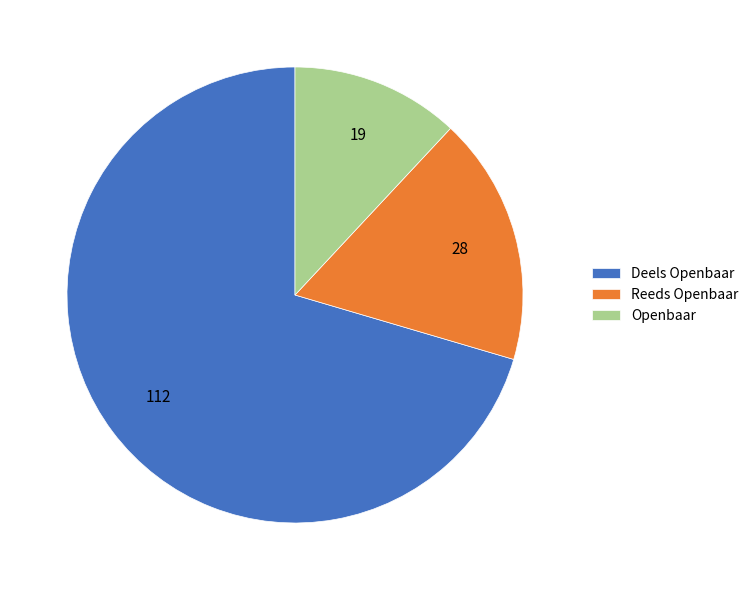

True or false: Openbaar accounts for 26% of the total.

False